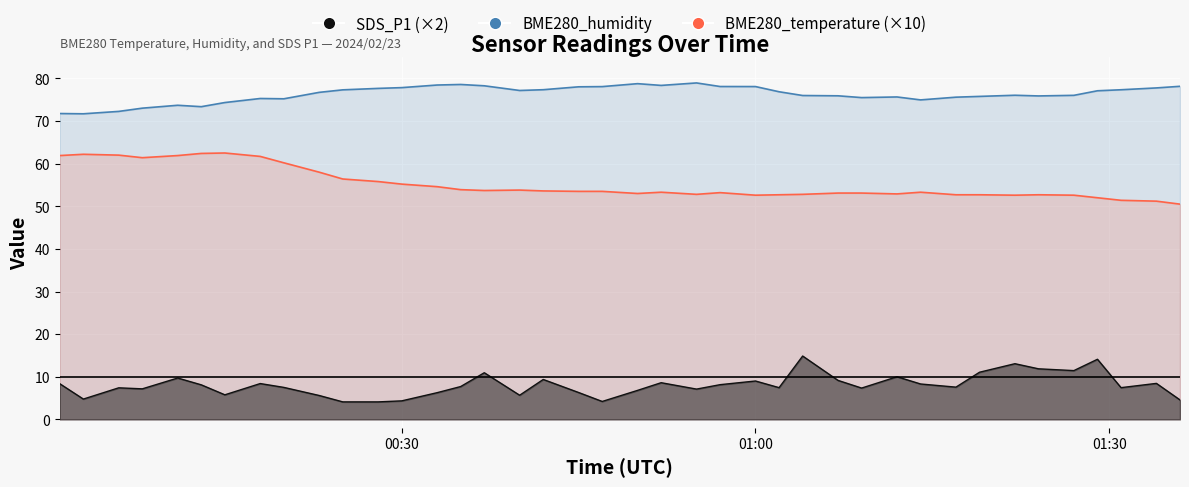

What is the difference between the BME280_humidity values at 2024/02/23 00:08 and 2024/02/23 00:47?

5.1